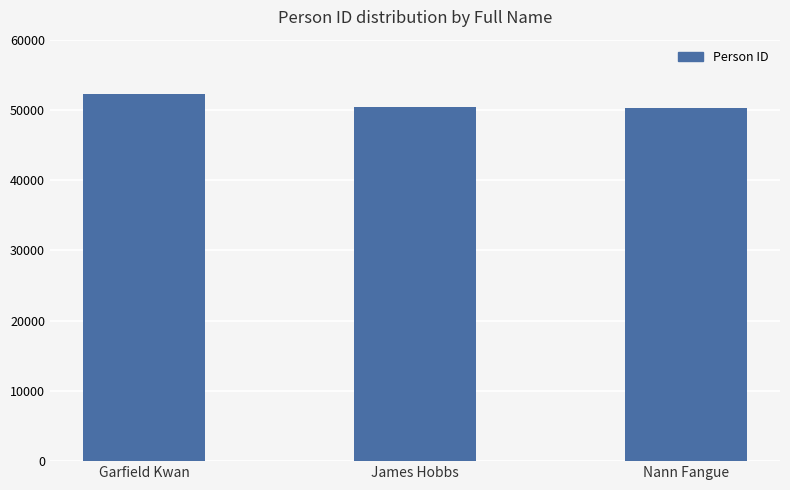

Is it true that the value at James Hobbs is 50349?

True